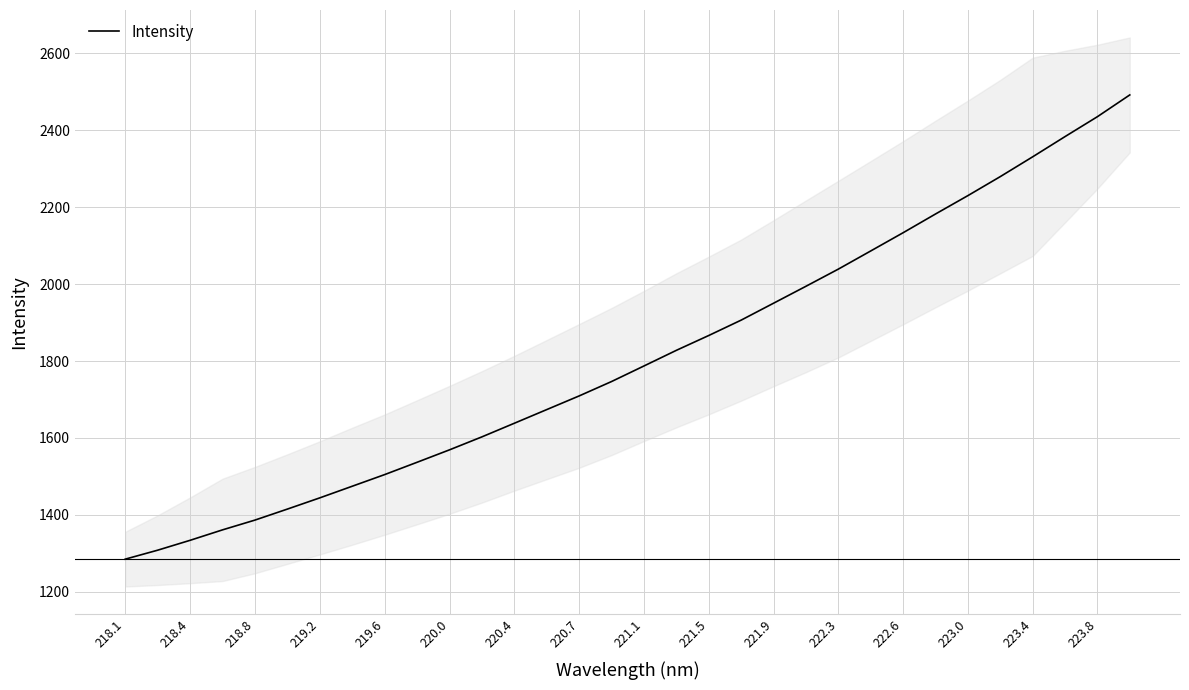

The Intensity series shows 1638.2 at 220.4. True or false?

True